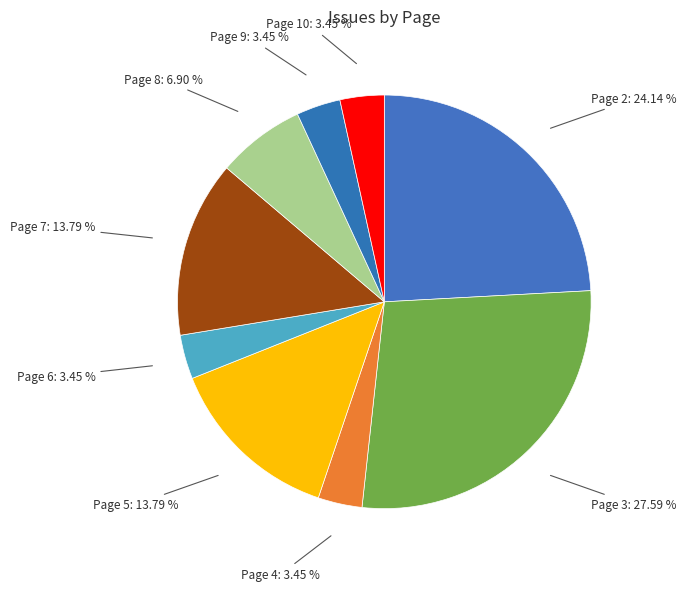

Count the number of slices in the pie.

9